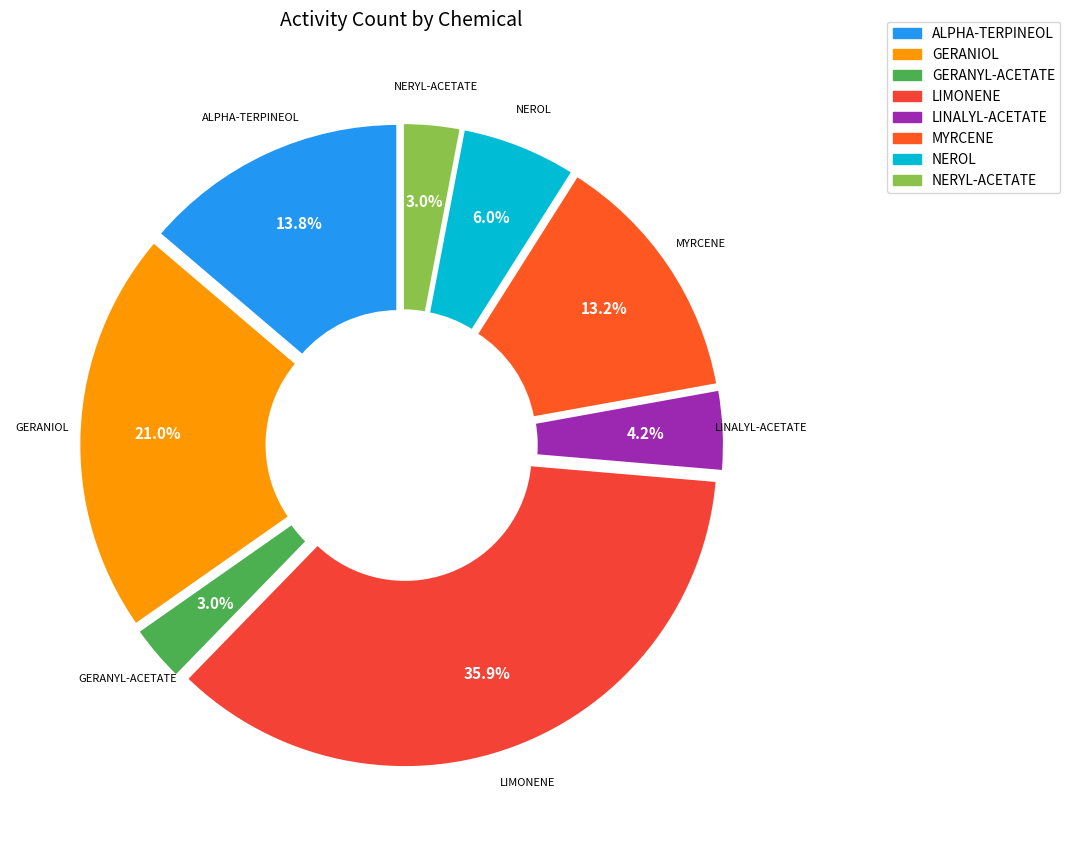

To the nearest percent, what percentage of the pie is NEROL?

6%